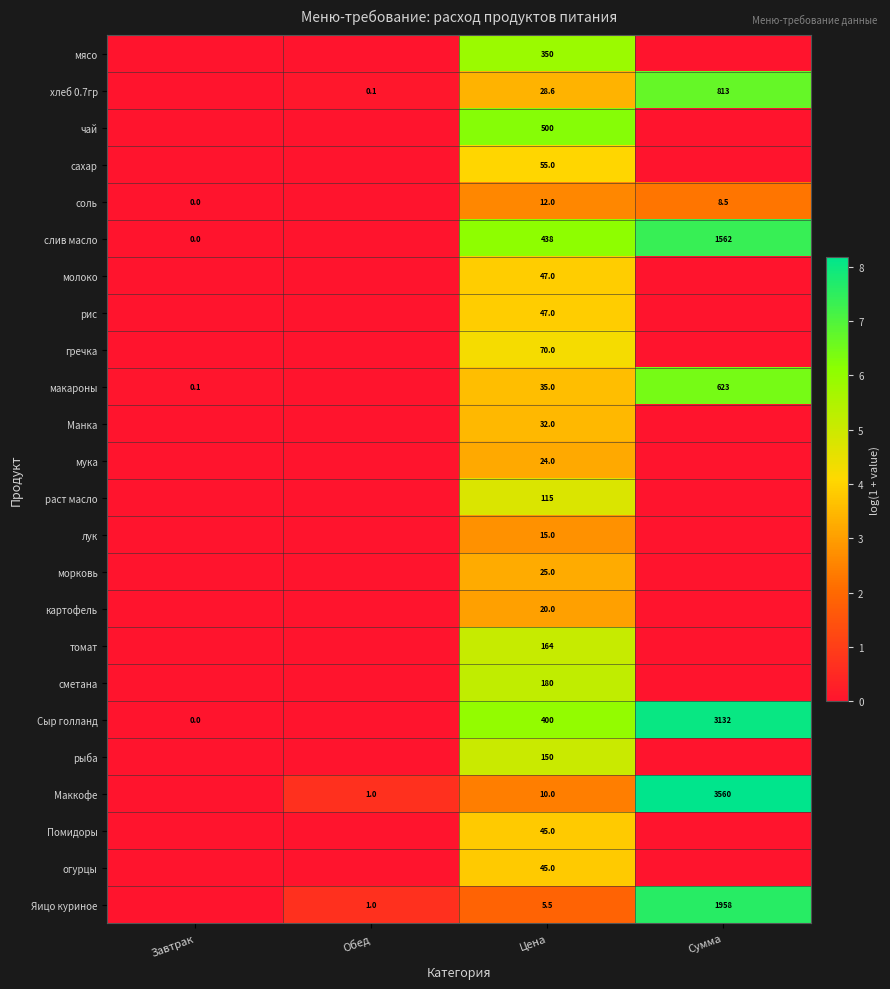

What is the difference between the соль values at Завтрак and Сумма?

8.5